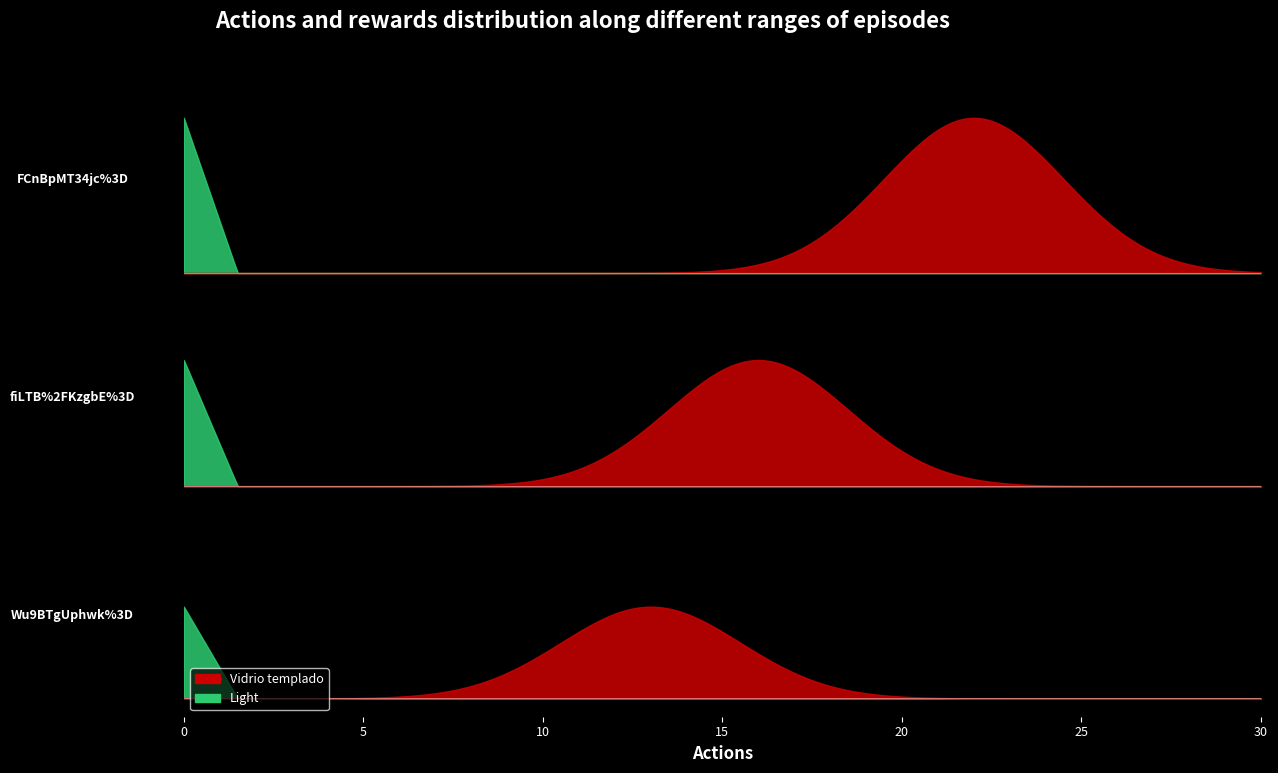

Rank the categories by value from lowest to highest.

Wu9BTgUphwk%3D, fiLTB%2FKzgbE%3D, FCnBpMT34jc%3D